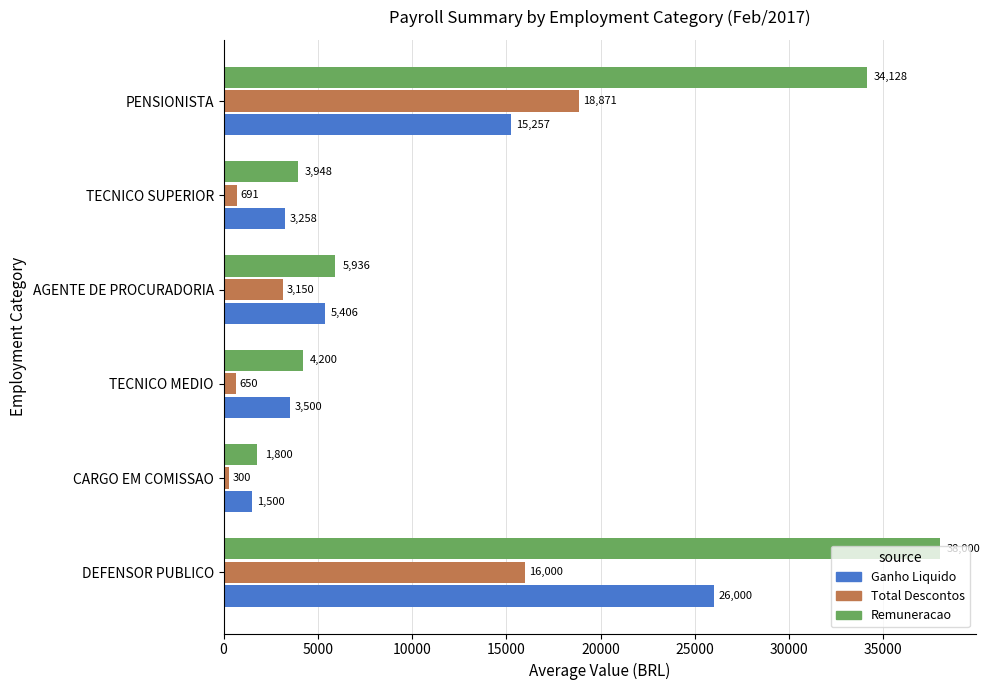

What is the maximum value shown in the chart?

38000.0